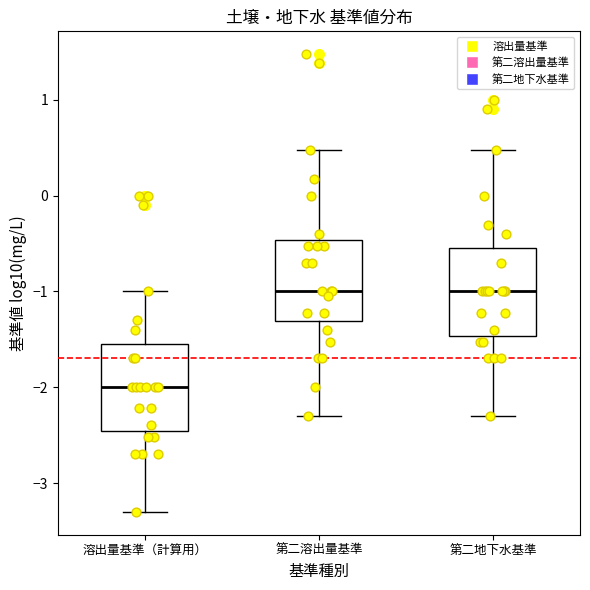

Reading left to right, read every box against the y-axis: the position of its median line, the range the box covers, and the ends of its whiskers. The values are not printed on the chart, so give them approximately, as read against the axis.

溶出量基準（計算用）: median -2.0, box -2.5 to -1.5, whiskers -3.3 to -1.0
第二溶出量基準: median -1.0, box -1.3 to -0.5, whiskers -2.3 to 0.5
第二地下水基準: median -1.0, box -1.5 to -0.5, whiskers -2.3 to 0.5